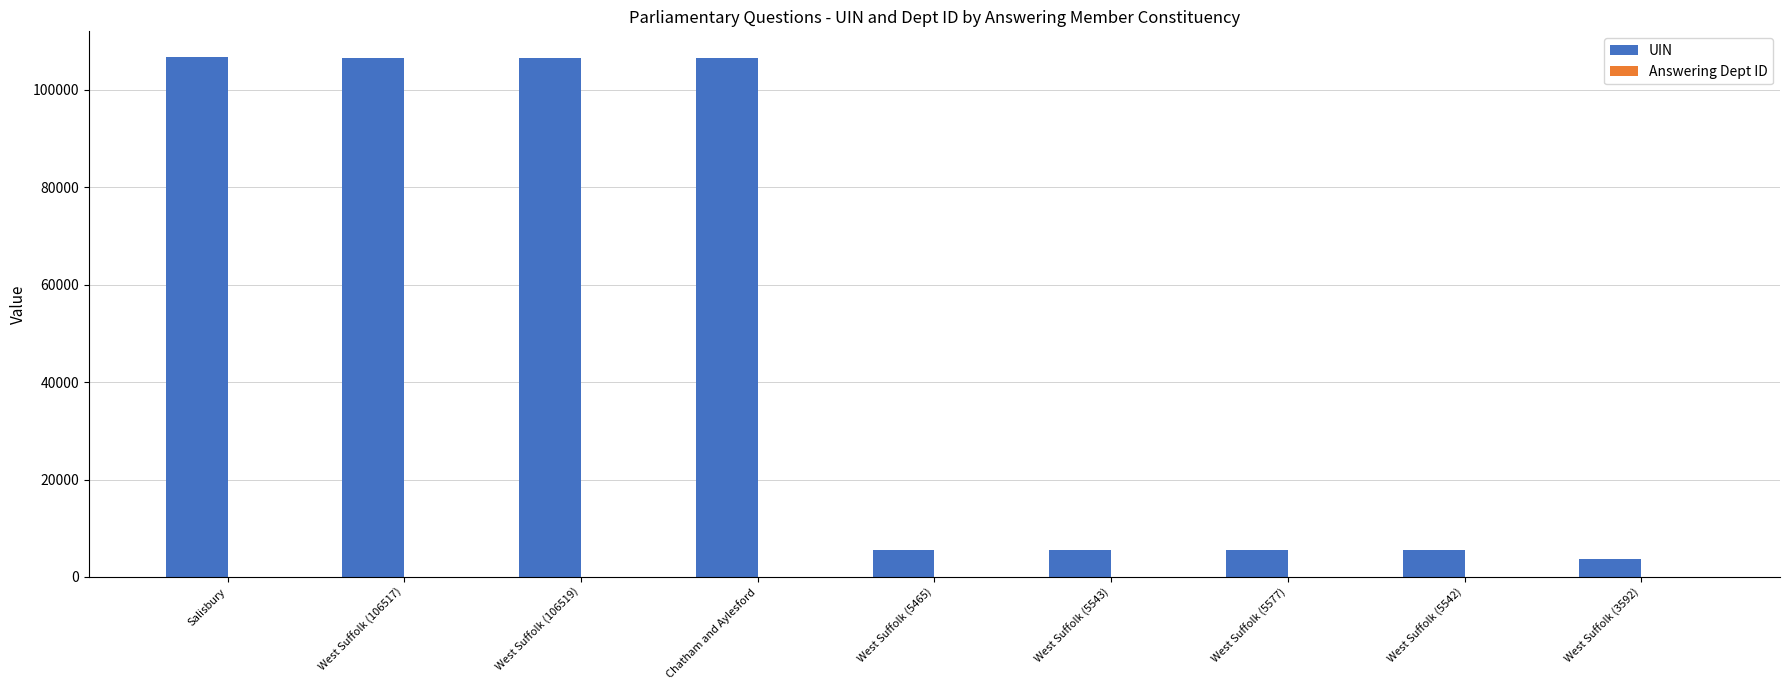

How many groups of bars are there?

9